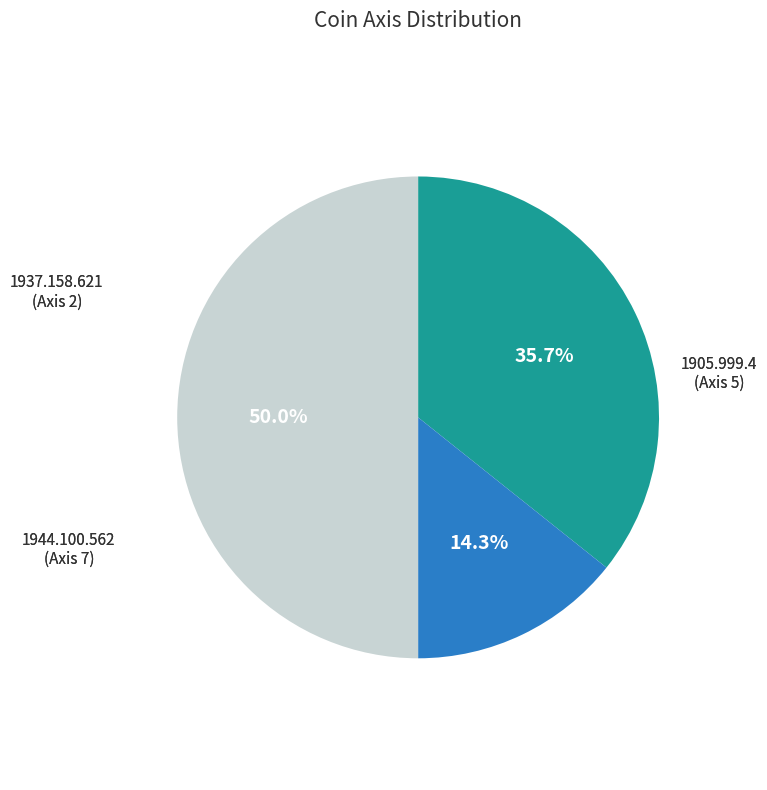

Rank the categories by value from lowest to highest.

1937.158.621, 1905.999.4, 1944.100.562